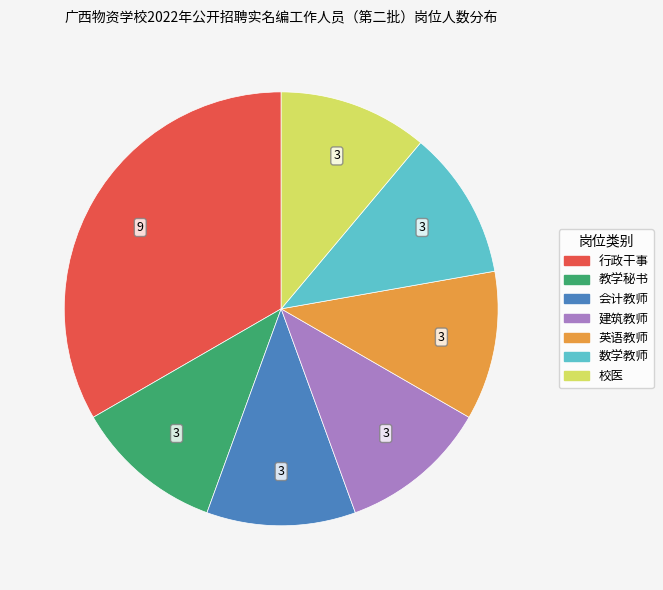

Is there a majority slice in this chart?

No